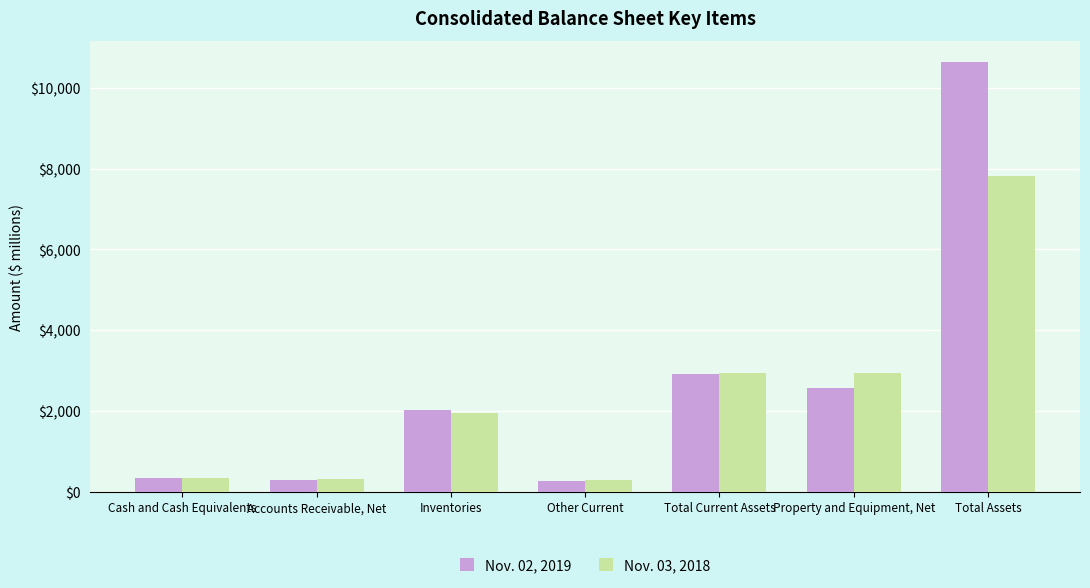

Is the value of Nov. 02, 2019 at Total Assets greater than the value of Nov. 03, 2018 at Accounts Receivable, Net?

Yes